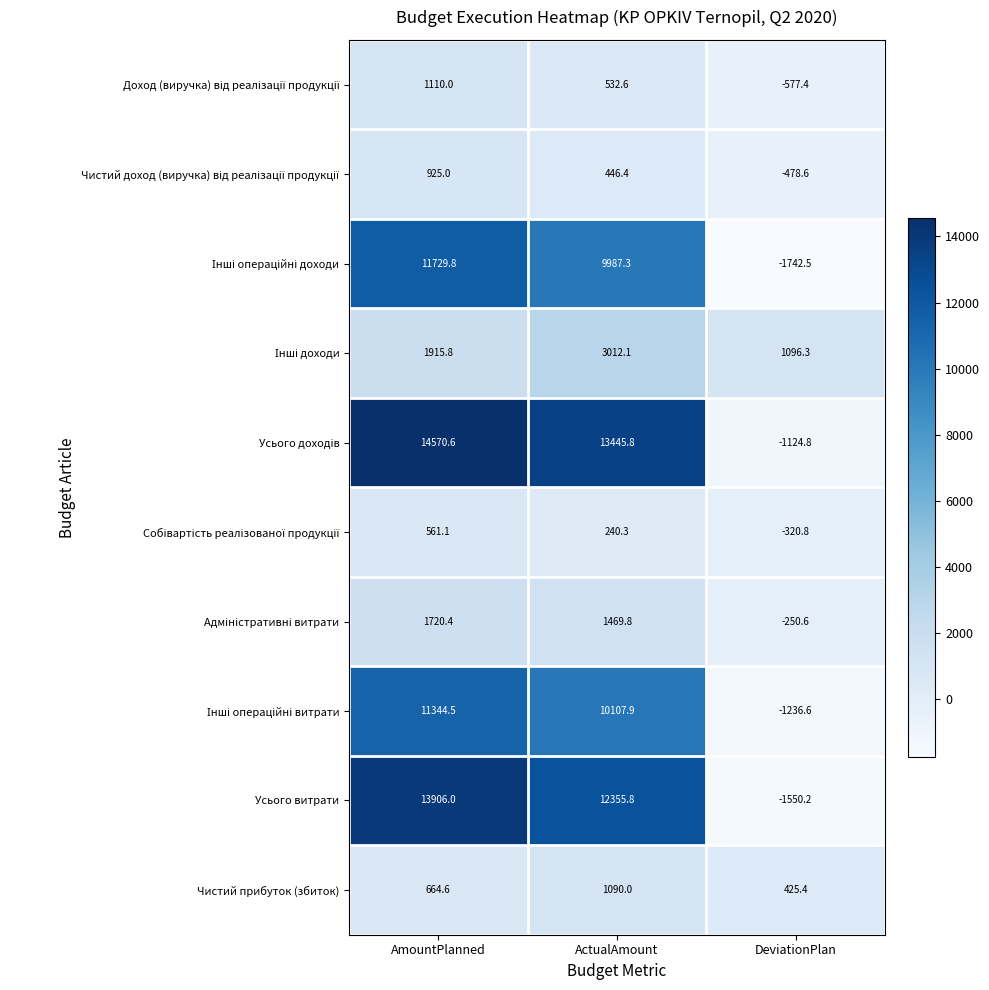

What is the difference between the highest and lowest values at ActualAmount?

13205.5